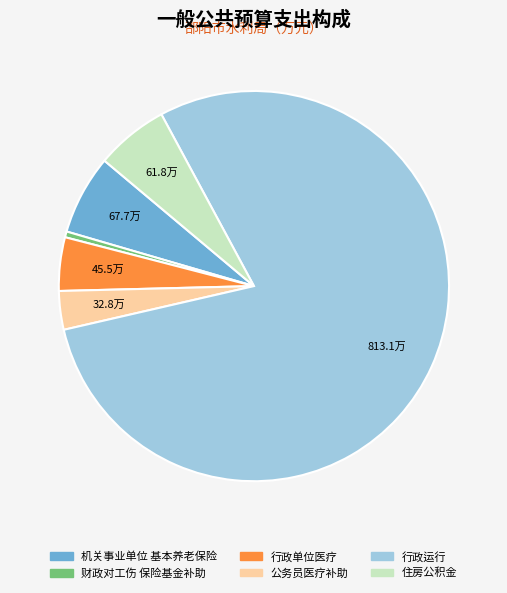

Which category has the biggest portion of the pie?

行政运行